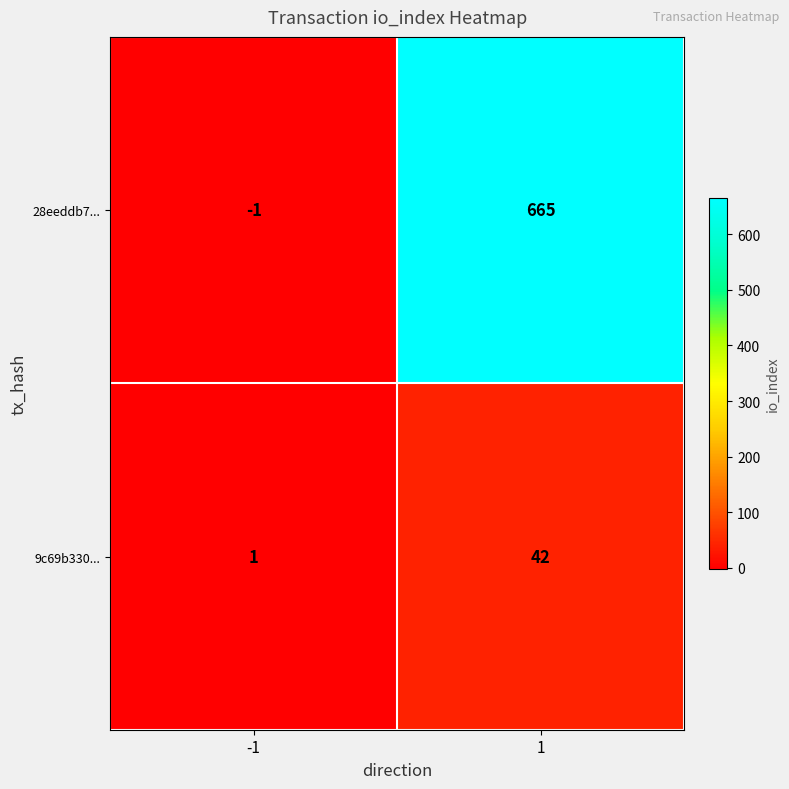

At 1, list the series in order from smallest to largest.

9c69b330..., 28eeddb7...